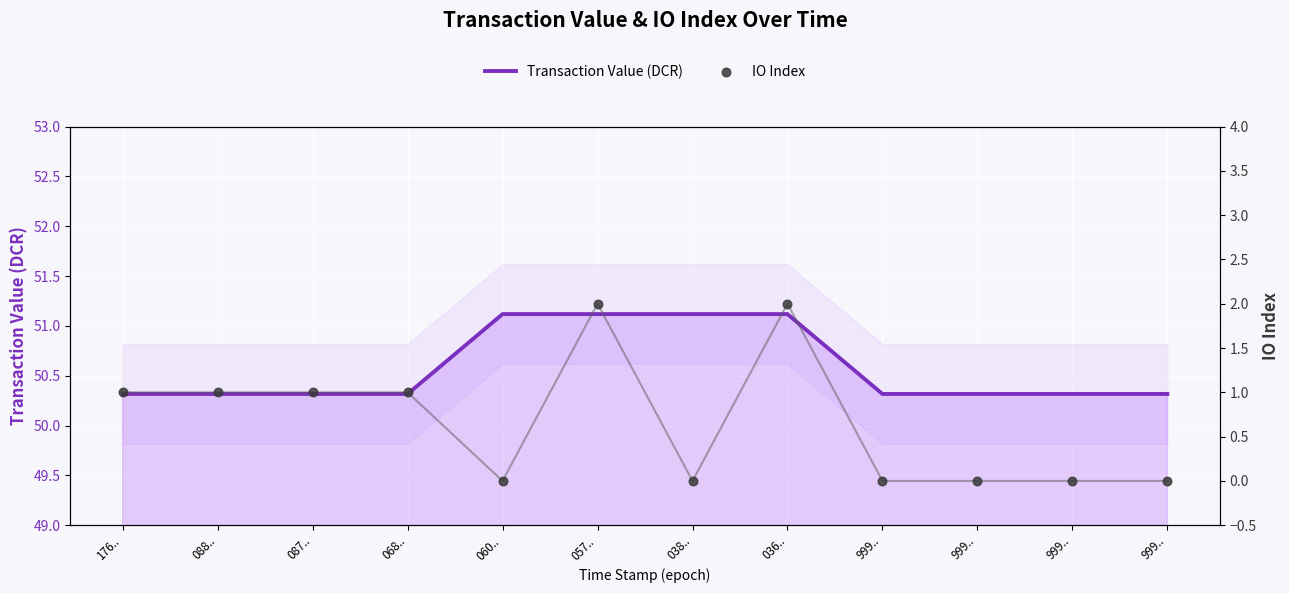

At which category is the sum across all series the highest?

057..